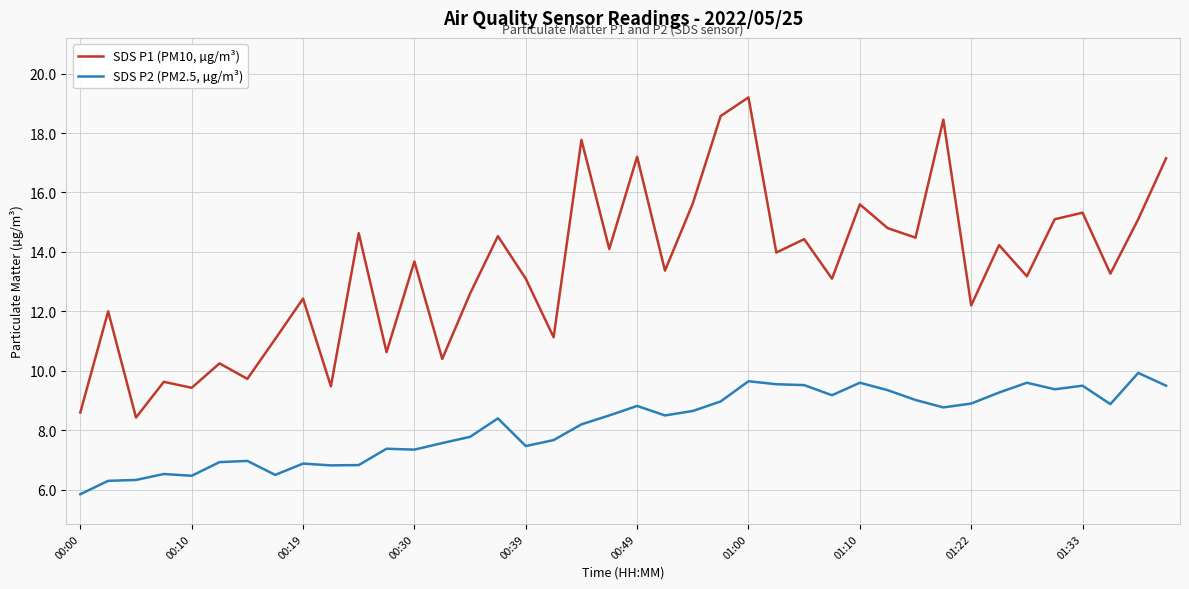

What are all the series names shown in the legend?

SDS P1 (PM10, µg/m³), SDS P2 (PM2.5, µg/m³)